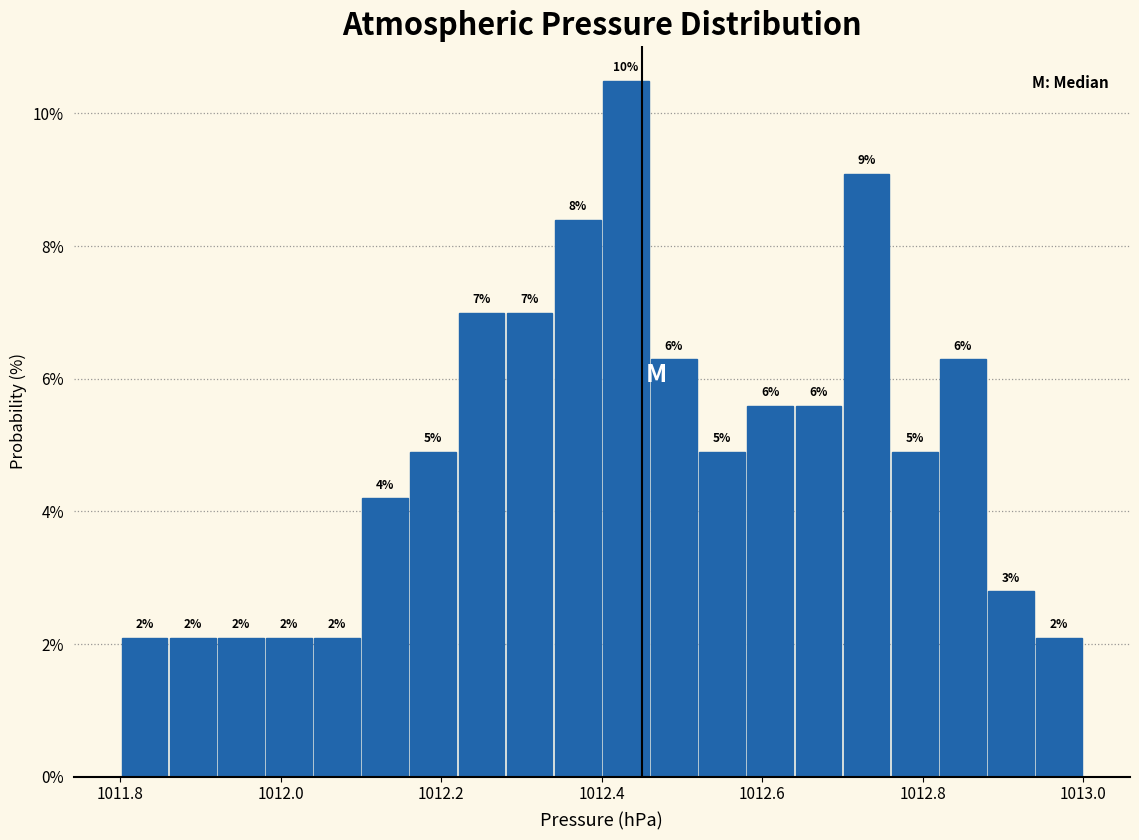

Read against the x-axis, roughly where is the centre of the tallest bar?

1012.44